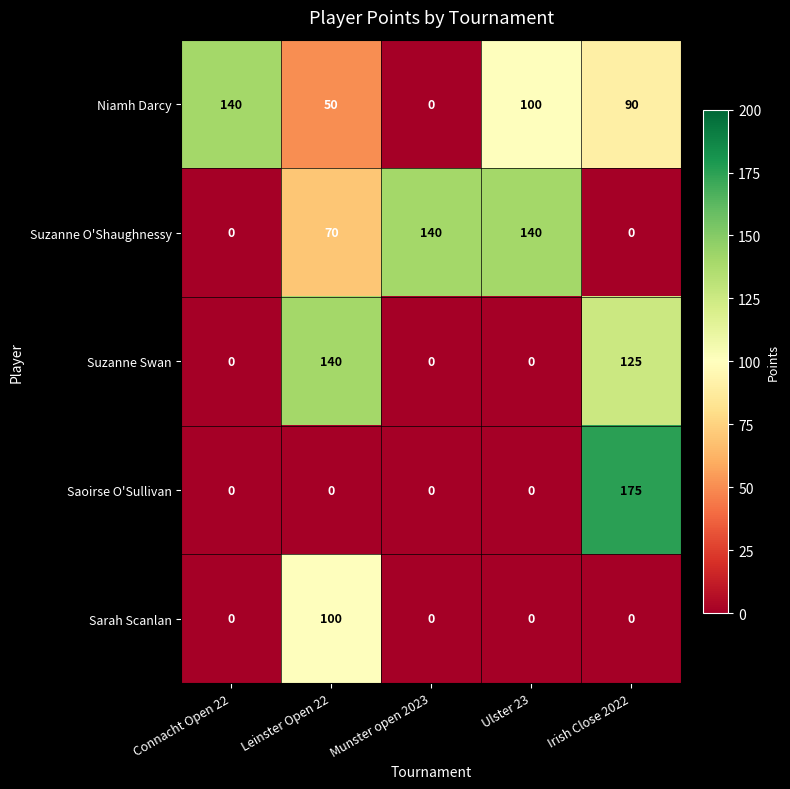

What is the spread (max minus min) of values at Munster open 2023?

140